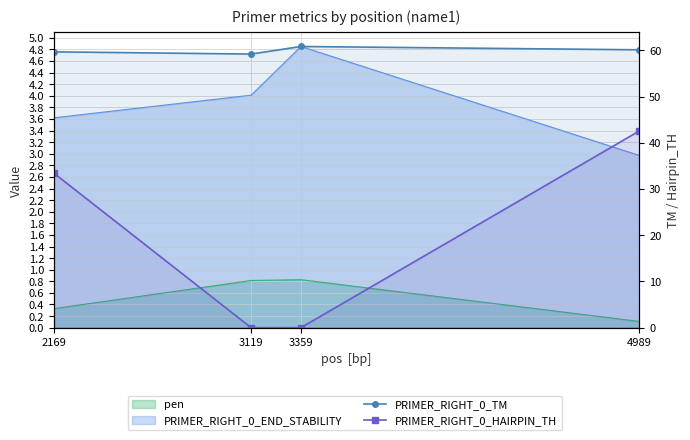

What is the value of the PRIMER_RIGHT_0_HAIRPIN_TH point at the 1st from the left?

33.4